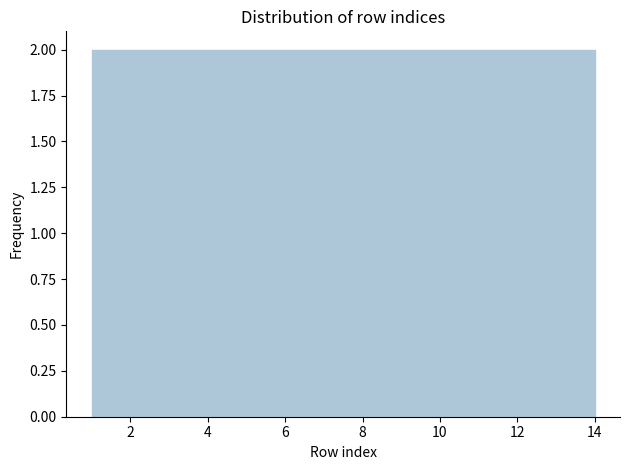

Reading left to right, list every bar in this chart as the range it spans on the x-axis followed by its height. Neither the bar edges nor the heights are printed on the chart, so give them approximately, as read against the axes.

1.0 to 2.8: 2
2.8 to 4.8: 2
4.8 to 6.6: 2
6.6 to 8.4: 2
8.4 to 10.2: 2
10.2 to 12.2: 2
12.2 to 14.0: 2